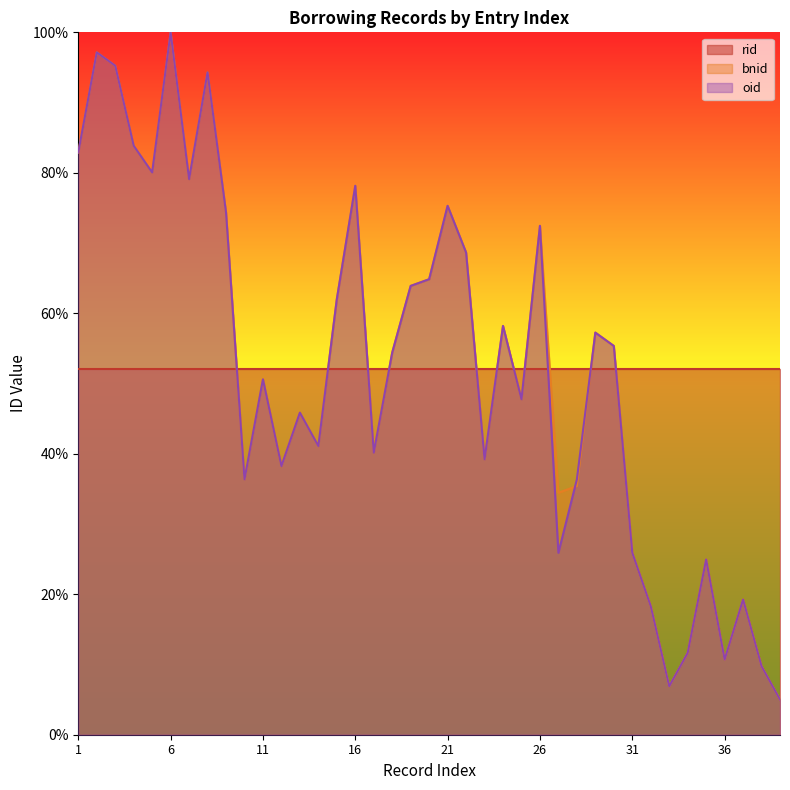

How many values in the oid series exceed 54?

20